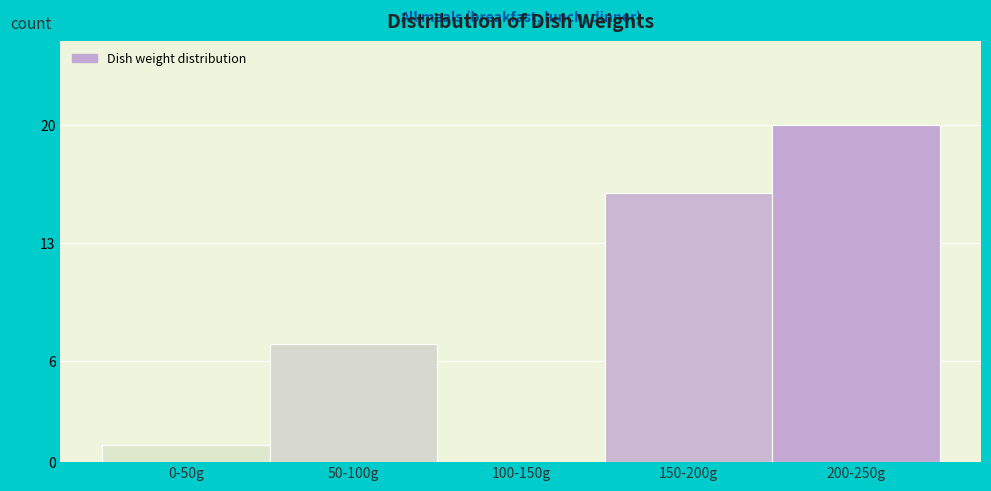

Reading left to right, list all the values displayed in this chart.

0-50g=1	50-100g=7	100-150g=0	150-200g=16	200-250g=20